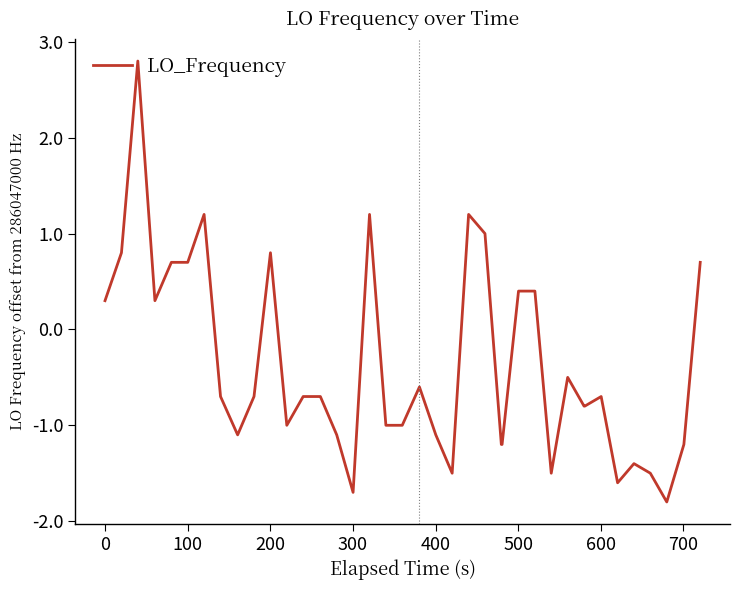

What is the greatest value displayed?

2.8